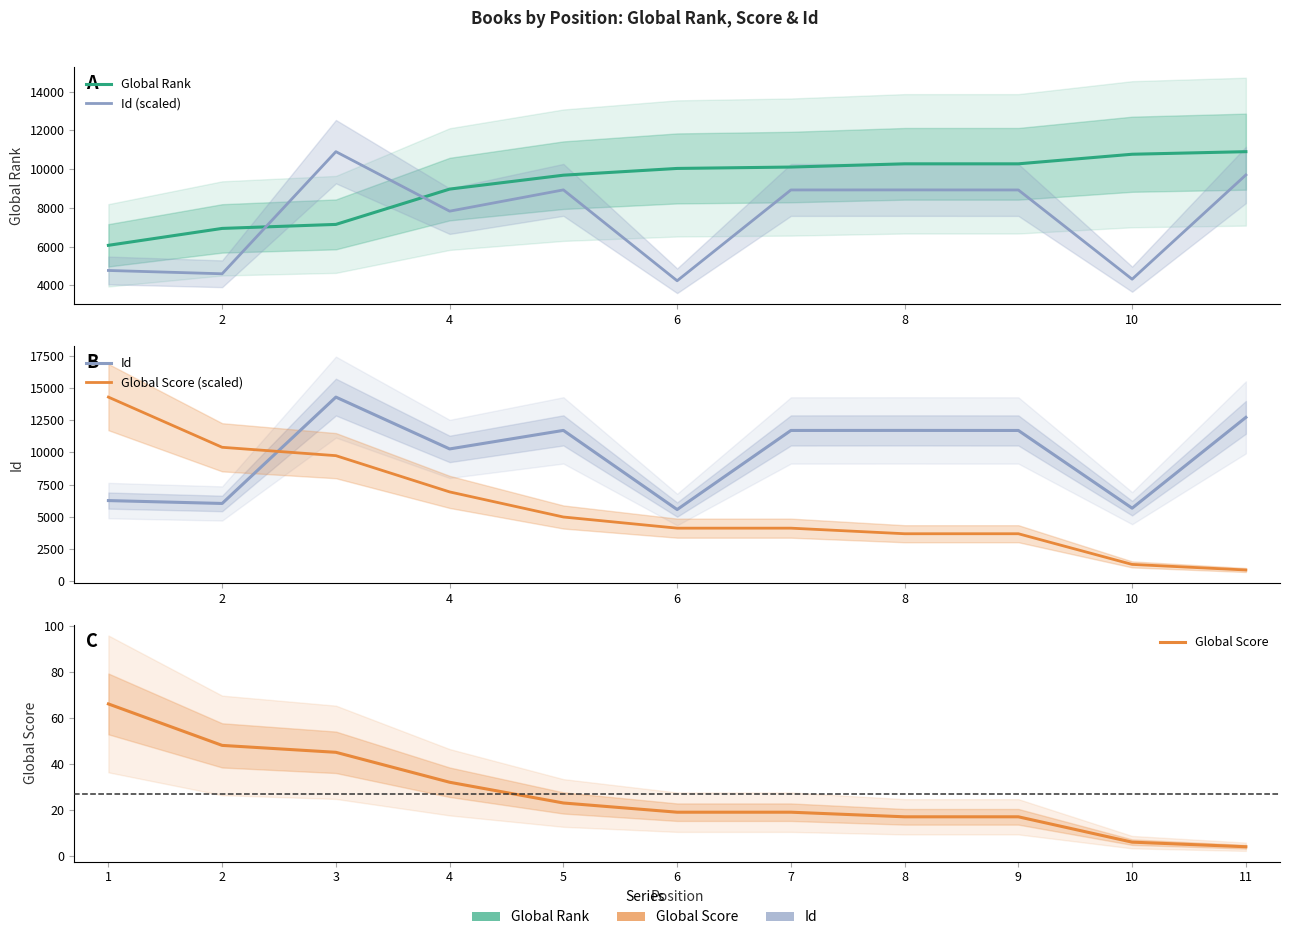

List the series in order of their peak value, lowest first.

Global Score, Global Rank, Id (scaled), Id, Global Score (scaled)